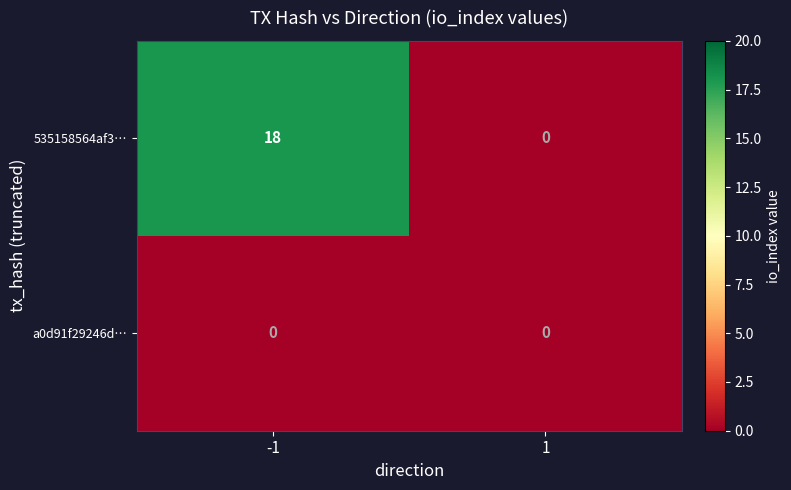

Which series has the largest total across all categories?

535158564af3…